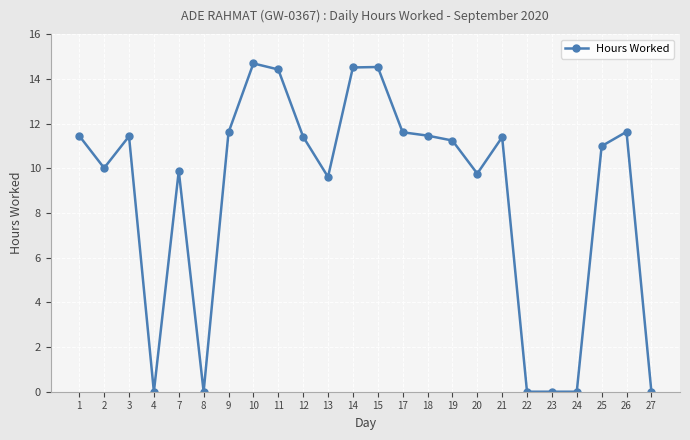

Where is the first local minimum?

2